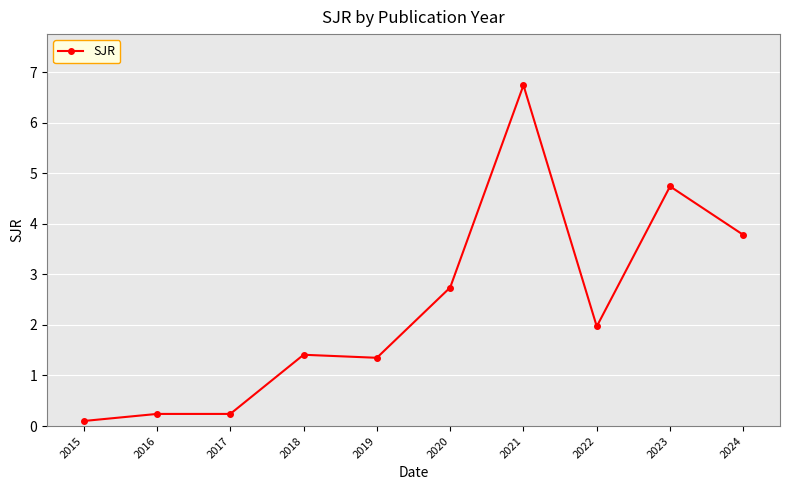

Count the number of categories in the chart.

10